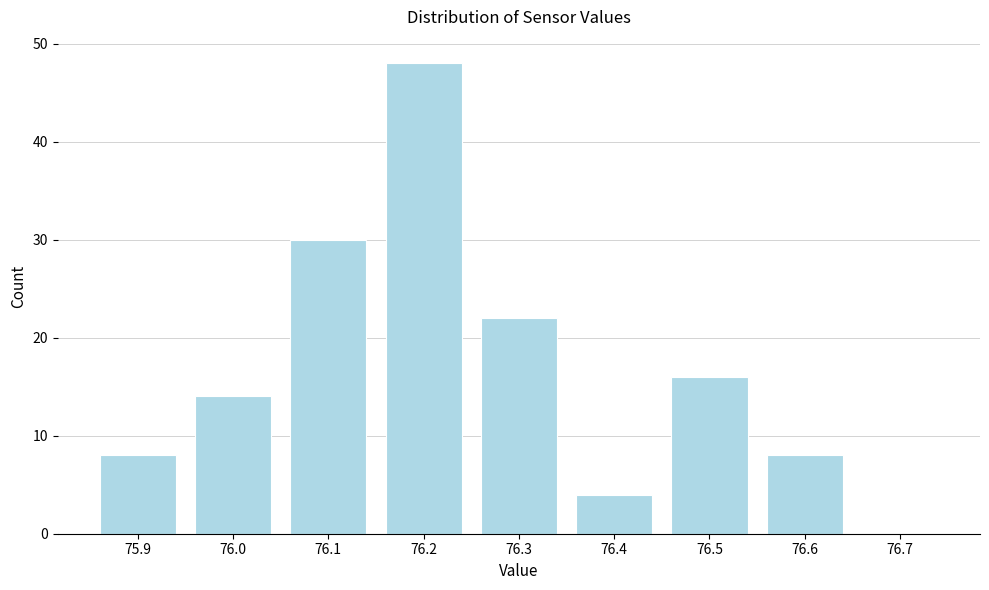

Reading left to right, transcribe all the data shown in this chart.

75.9=8	76.0=14	76.1=30	76.2=48	76.3=22	76.4=4	76.5=16	76.6=8	76.7=0